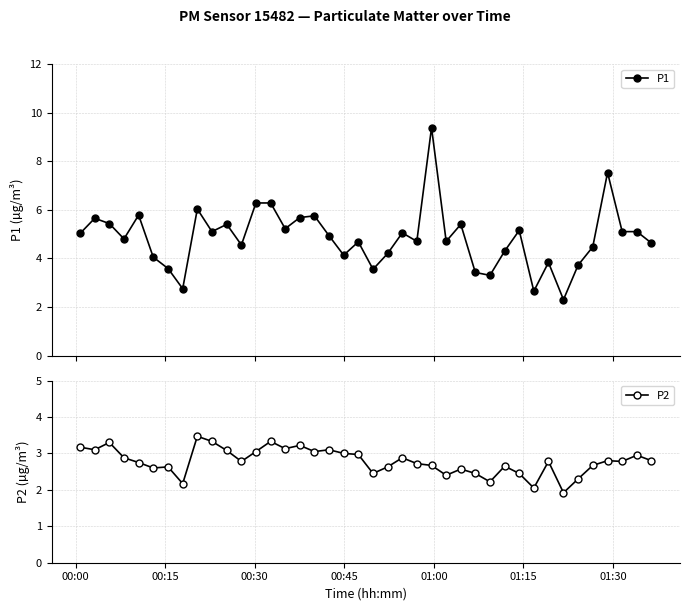

What is the maximum value for P2?

3.5